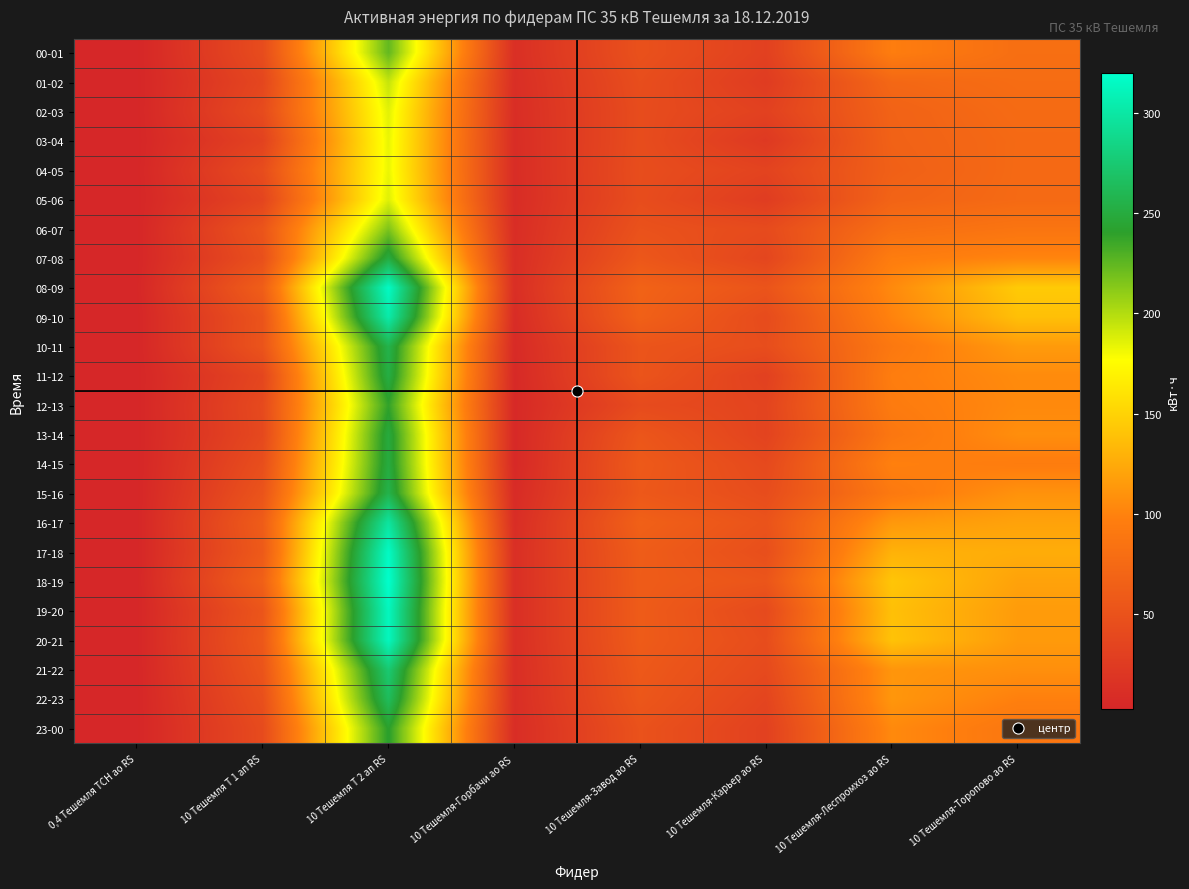

Reading left to right, list all the values displayed in this chart.

00-01: 0,4 Тешемля ТСН ао RS=2.6	10 Тешемля Т 1 ап RS=42.8	10 Тешемля Т 2 ап RS=224.0	10 Тешемля-Горбачи ао RS=12.0	10 Тешемля-Завод ао RS=48.3	10 Тешемля-Карьер ао RS=30.7	10 Тешемля-Леспромхоз ао RS=96.0	10 Тешемля-Торопово ао RS=80.7
01-02: 0,4 Тешемля ТСН ао RS=2.6	10 Тешемля Т 1 ап RS=36.8	10 Тешемля Т 2 ап RS=194.4	10 Тешемля-Горбачи ао RS=10.8	10 Тешемля-Завод ао RS=44.6	10 Тешемля-Карьер ао RS=25.6	10 Тешемля-Леспромхоз ао RS=72.8	10 Тешемля-Торопово ао RS=78.0
02-03: 0,4 Тешемля ТСН ао RS=2.5	10 Тешемля Т 1 ап RS=41.6	10 Тешемля Т 2 ап RS=186.0	10 Тешемля-Горбачи ао RS=10.1	10 Тешемля-Завод ао RS=43.1	10 Тешемля-Карьер ао RS=31.4	10 Тешемля-Леспромхоз ао RS=67.4	10 Тешемля-Торопово ао RS=76.2
03-04: 0,4 Тешемля ТСН ао RS=2.5	10 Тешемля Т 1 ап RS=32.4	10 Тешемля Т 2 ап RS=183.6	10 Тешемля-Горбачи ао RS=9.4	10 Тешемля-Завод ао RS=43.5	10 Тешемля-Карьер ао RS=22.8	10 Тешемля-Леспромхоз ао RS=66.6	10 Тешемля-Торопово ао RS=74.5
04-05: 0,4 Тешемля ТСН ао RS=2.5	10 Тешемля Т 1 ап RS=43.2	10 Тешемля Т 2 ап RS=183.2	10 Тешемля-Горбачи ао RS=9.2	10 Тешемля-Завод ао RS=44.4	10 Тешемля-Карьер ао RS=33.7	10 Тешемля-Леспромхоз ао RS=64.8	10 Тешемля-Торопово ао RS=74.8
05-06: 0,4 Тешемля ТСН ао RS=2.5	10 Тешемля Т 1 ап RS=35.2	10 Тешемля Т 2 ап RS=186.8	10 Тешемля-Горбачи ао RS=8.8	10 Тешемля-Завод ао RS=43.7	10 Тешемля-Карьер ао RS=26.3	10 Тешемля-Леспромхоз ао RS=68.5	10 Тешемля-Торопово ао RS=75.2
06-07: 0,4 Тешемля ТСН ао RS=2.5	10 Тешемля Т 1 ап RS=52.0	10 Тешемля Т 2 ап RS=216.0	10 Тешемля-Горбачи ао RS=9.8	10 Тешемля-Завод ао RS=49.1	10 Тешемля-Карьер ао RS=41.8	10 Тешемля-Леспромхоз ао RS=80.7	10 Тешемля-Торопово ао RS=87.0
07-08: 0,4 Тешемля ТСН ао RS=2.6	10 Тешемля Т 1 ап RS=46.8	10 Тешемля Т 2 ап RS=250.8	10 Тешемля-Горбачи ао RS=10.5	10 Тешемля-Завод ао RS=54.9	10 Тешемля-Карьер ао RS=36.2	10 Тешемля-Леспромхоз ао RS=95.5	10 Тешемля-Торопово ао RS=101.5
08-09: 0,4 Тешемля ТСН ао RS=2.9	10 Тешемля Т 1 ап RS=62.4	10 Тешемля Т 2 ап RS=316.0	10 Тешемля-Горбачи ао RS=10.9	10 Тешемля-Завод ао RS=67.4	10 Тешемля-Карьер ао RS=51.6	10 Тешемля-Леспромхоз ао RS=104.9	10 Тешемля-Торопово ао RS=144.9
09-10: 0,4 Тешемля ТСН ао RS=2.5	10 Тешемля Т 1 ап RS=51.2	10 Тешемля Т 2 ап RS=303.2	10 Тешемля-Горбачи ао RS=8.6	10 Тешемля-Завод ао RS=65.1	10 Тешемля-Карьер ао RS=42.2	10 Тешемля-Леспромхоз ао RS=100.7	10 Тешемля-Торопово ао RS=138.3
10-11: 0,4 Тешемля ТСН ао RS=2.5	10 Тешемля Т 1 ап RS=51.6	10 Тешемля Т 2 ап RS=256.8	10 Тешемля-Горбачи ао RS=6.9	10 Тешемля-Завод ао RS=52.1	10 Тешемля-Карьер ао RS=44.5	10 Тешемля-Леспромхоз ао RS=90.7	10 Тешемля-Торопово ао RS=115.2
11-12: 0,4 Тешемля ТСН ао RS=2.5	10 Тешемля Т 1 ап RS=36.4	10 Тешемля Т 2 ап RS=252.8	10 Тешемля-Горбачи ао RS=5.7	10 Тешемля-Завод ао RS=51.9	10 Тешемля-Карьер ао RS=30.7	10 Тешемля-Леспромхоз ао RS=96.0	10 Тешемля-Торопово ао RS=105.6
12-13: 0,4 Тешемля ТСН ао RS=2.5	10 Тешемля Т 1 ап RS=40.4	10 Тешемля Т 2 ап RS=238.8	10 Тешемля-Горбачи ао RS=5.5	10 Тешемля-Завод ао RS=41.8	10 Тешемля-Карьер ао RS=34.9	10 Тешемля-Леспромхоз ао RS=93.9	10 Тешемля-Торопово ао RS=104.4
13-14: 0,4 Тешемля ТСН ао RS=2.5	10 Тешемля Т 1 ап RS=39.2	10 Тешемля Т 2 ап RS=249.6	10 Тешемля-Горбачи ао RS=5.4	10 Тешемля-Завод ао RS=53.6	10 Тешемля-Карьер ао RS=33.7	10 Тешемля-Леспромхоз ао RS=89.2	10 Тешемля-Торопово ао RS=107.5
14-15: 0,4 Тешемля ТСН ао RS=2.5	10 Тешемля Т 1 ап RS=45.2	10 Тешемля Т 2 ап RS=250.8	10 Тешемля-Горбачи ао RS=5.1	10 Тешемля-Завод ао RS=57.8	10 Тешемля-Карьер ао RS=40.1	10 Тешемля-Леспромхоз ао RS=98.8	10 Тешемля-Торопово ао RS=95.2
15-16: 0,4 Тешемля ТСН ао RS=2.5	10 Тешемля Т 1 ап RS=51.2	10 Тешемля Т 2 ап RS=256.4	10 Тешемля-Горбачи ао RS=7.7	10 Тешемля-Завод ао RS=56.0	10 Тешемля-Карьер ао RS=43.6	10 Тешемля-Леспромхоз ао RS=91.7	10 Тешемля-Торопово ао RS=110.0
16-17: 0,4 Тешемля ТСН ао RS=2.5	10 Тешемля Т 1 ап RS=60.4	10 Тешемля Т 2 ап RS=298.0	10 Тешемля-Горбачи ао RS=9.6	10 Тешемля-Завод ао RS=65.1	10 Тешемля-Карьер ао RS=50.6	10 Тешемля-Леспромхоз ао RS=113.8	10 Тешемля-Торопово ао RS=120.0
17-18: 0,4 Тешемля ТСН ао RS=2.6	10 Тешемля Т 1 ап RS=57.6	10 Тешемля Т 2 ап RS=316.0	10 Тешемля-Горбачи ао RS=11.7	10 Тешемля-Завод ао RS=60.8	10 Тешемля-Карьер ао RS=45.8	10 Тешемля-Леспромхоз ао RS=129.8	10 Тешемля-Торопово ао RS=126.5
18-19: 0,4 Тешемля ТСН ао RS=2.6	10 Тешемля Т 1 ап RS=64.8	10 Тешемля Т 2 ап RS=320.0	10 Тешемля-Горбачи ао RS=11.7	10 Тешемля-Завод ао RS=60.0	10 Тешемля-Карьер ао RS=52.9	10 Тешемля-Леспромхоз ао RS=141.8	10 Тешемля-Торопово ао RS=119.8
19-20: 0,4 Тешемля ТСН ао RS=2.6	10 Тешемля Т 1 ап RS=52.8	10 Тешемля Т 2 ап RS=313.2	10 Тешемля-Горбачи ао RS=11.6	10 Тешемля-Завод ао RS=59.7	10 Тешемля-Карьер ао RS=41.0	10 Тешемля-Леспромхоз ао RS=138.5	10 Тешемля-Торопово ао RS=115.8
20-21: 0,4 Тешемля ТСН ао RS=2.6	10 Тешемля Т 1 ап RS=55.6	10 Тешемля Т 2 ап RS=313.2	10 Тешемля-Горбачи ао RS=11.6	10 Тешемля-Завод ао RS=59.4	10 Тешемля-Карьер ао RS=43.8	10 Тешемля-Леспромхоз ао RS=140.1	10 Тешемля-Торопово ао RS=115.0
21-22: 0,4 Тешемля ТСН ао RS=2.6	10 Тешемля Т 1 ап RS=51.6	10 Тешемля Т 2 ап RS=275.6	10 Тешемля-Горбачи ао RS=10.8	10 Тешемля-Завод ао RS=56.6	10 Тешемля-Карьер ао RS=40.5	10 Тешемля-Леспромхоз ао RS=112.2	10 Тешемля-Торопово ао RS=108.3
22-23: 0,4 Тешемля ТСН ао RS=2.6	10 Тешемля Т 1 ап RS=46.4	10 Тешемля Т 2 ап RS=264.8	10 Тешемля-Горбачи ао RS=10.8	10 Тешемля-Завод ао RS=54.4	10 Тешемля-Карьер ао RS=35.4	10 Тешемля-Леспромхоз ао RS=112.7	10 Тешемля-Торопово ао RS=98.7
23-00: 0,4 Тешемля ТСН ао RS=2.7	10 Тешемля Т 1 ап RS=41.6	10 Тешемля Т 2 ап RS=242.0	10 Тешемля-Горбачи ао RS=9.9	10 Тешемля-Завод ао RS=49.4	10 Тешемля-Карьер ао RS=31.4	10 Тешемля-Леспромхоз ао RS=104.7	10 Тешемля-Торопово ао RS=89.2